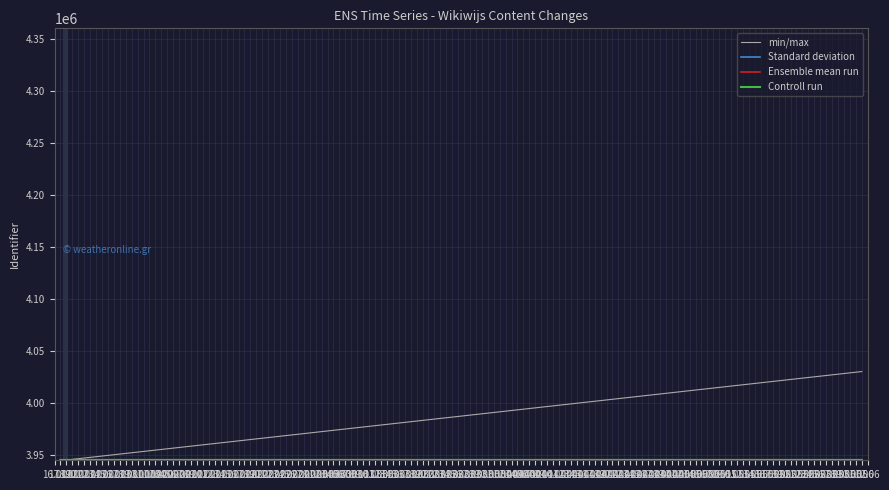

What is the maximum value shown in the chart?

4030092